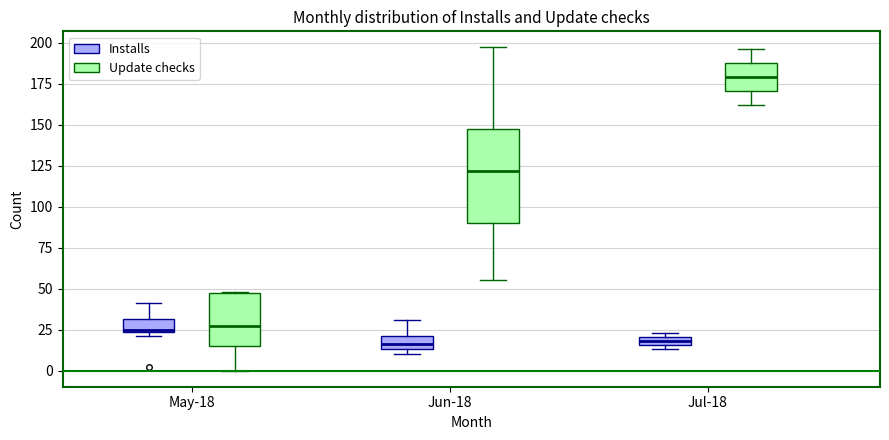

Comparing the boxes themselves (not the whiskers), which one is the tallest?

Jun-18 (Update checks)